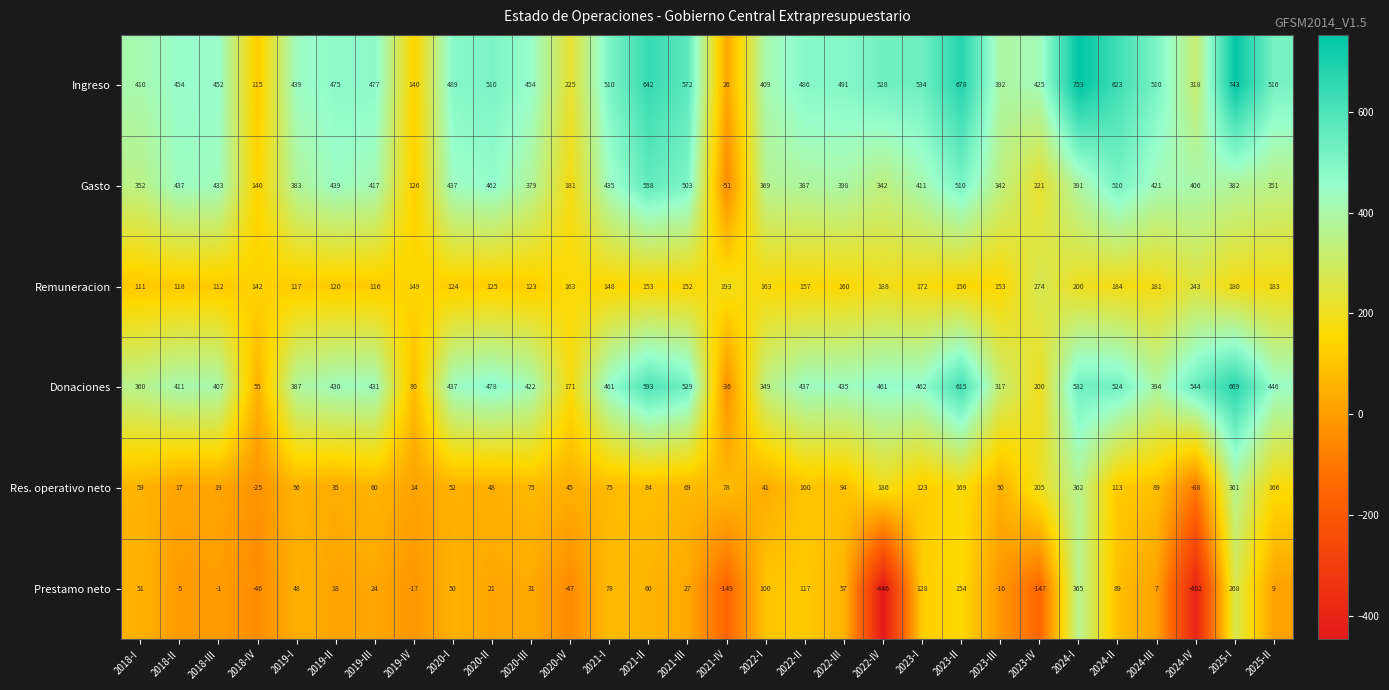

What is the spread (max minus min) of values at 2024-II?

534